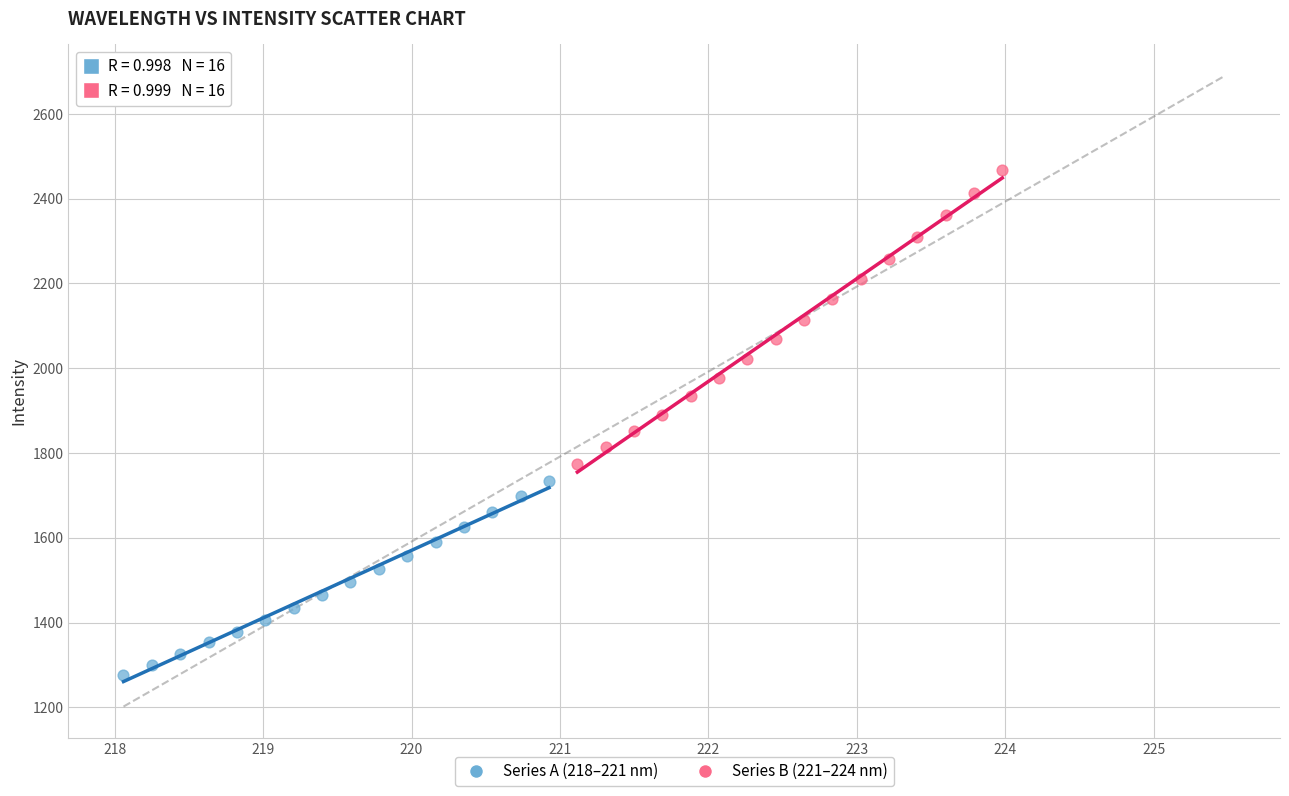

Which series has the largest Y range (max minus min)?

Series B (221–224 nm)